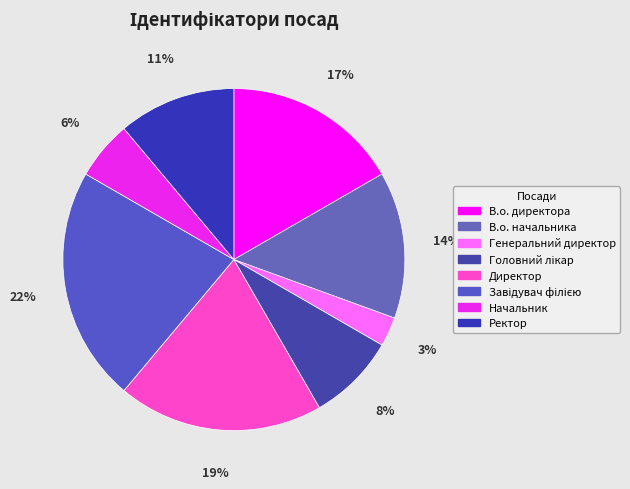

How many segments does this pie chart have?

8